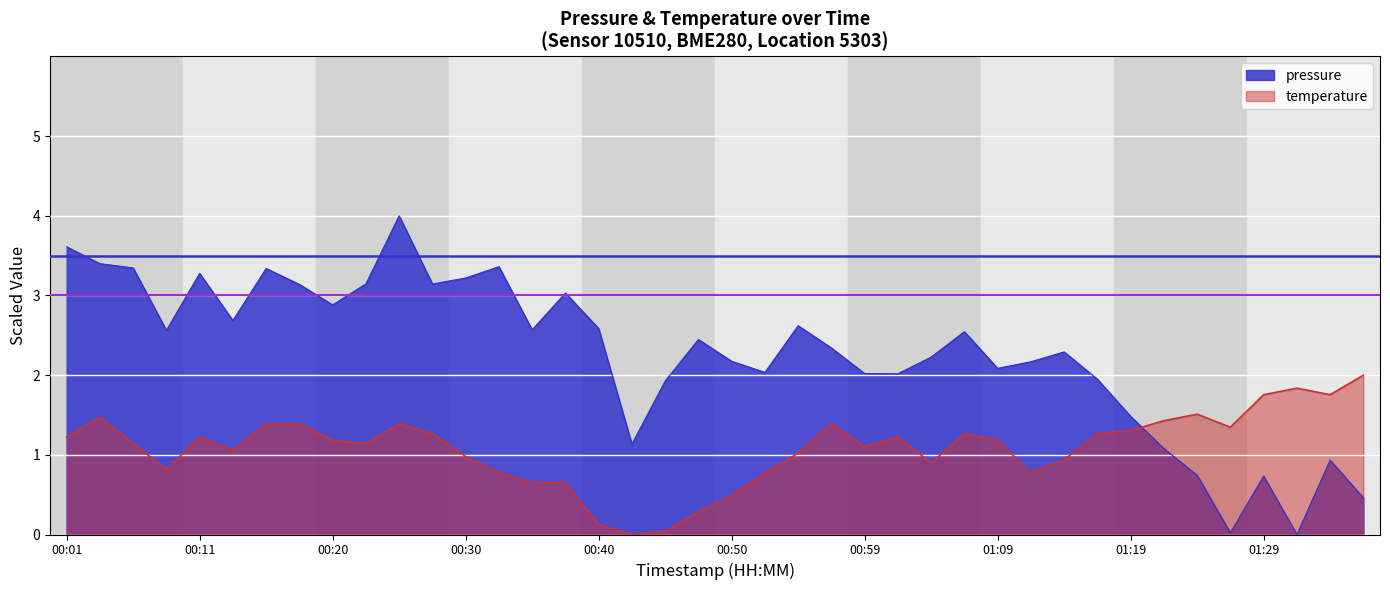

True or false: temperature has a value of 2.9 at 01:37.

False